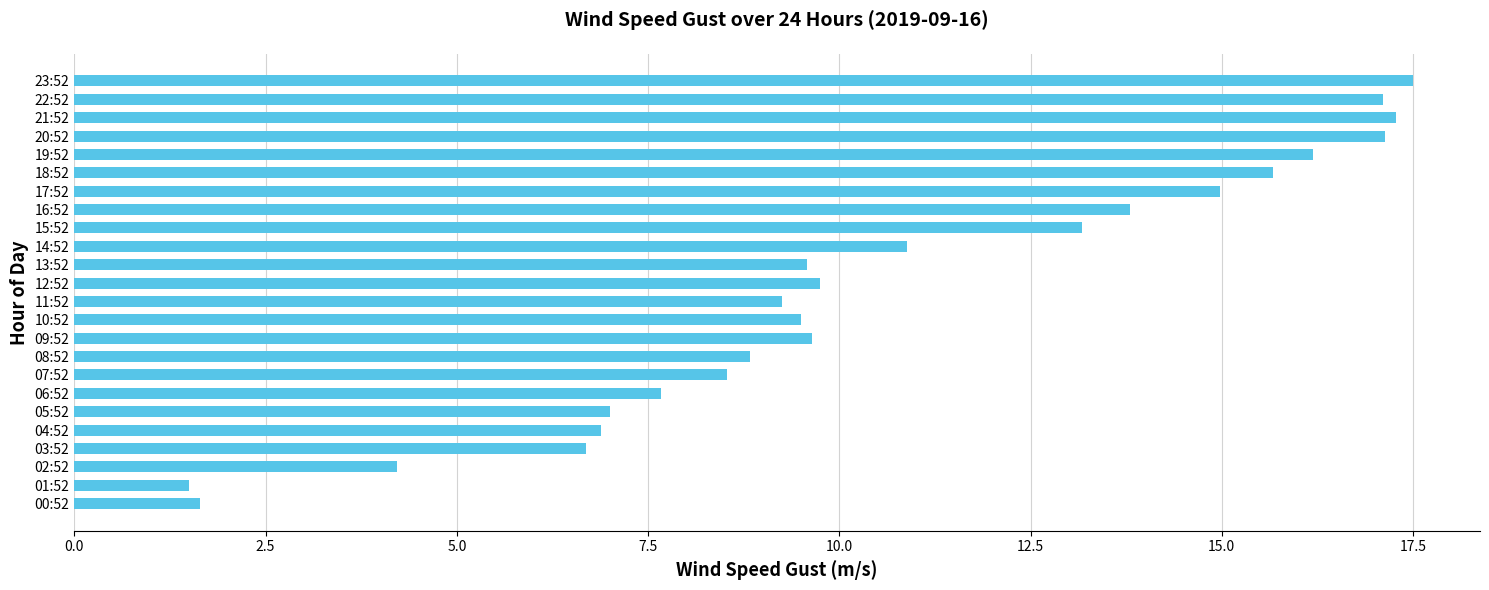

How many data points does each series have?

24